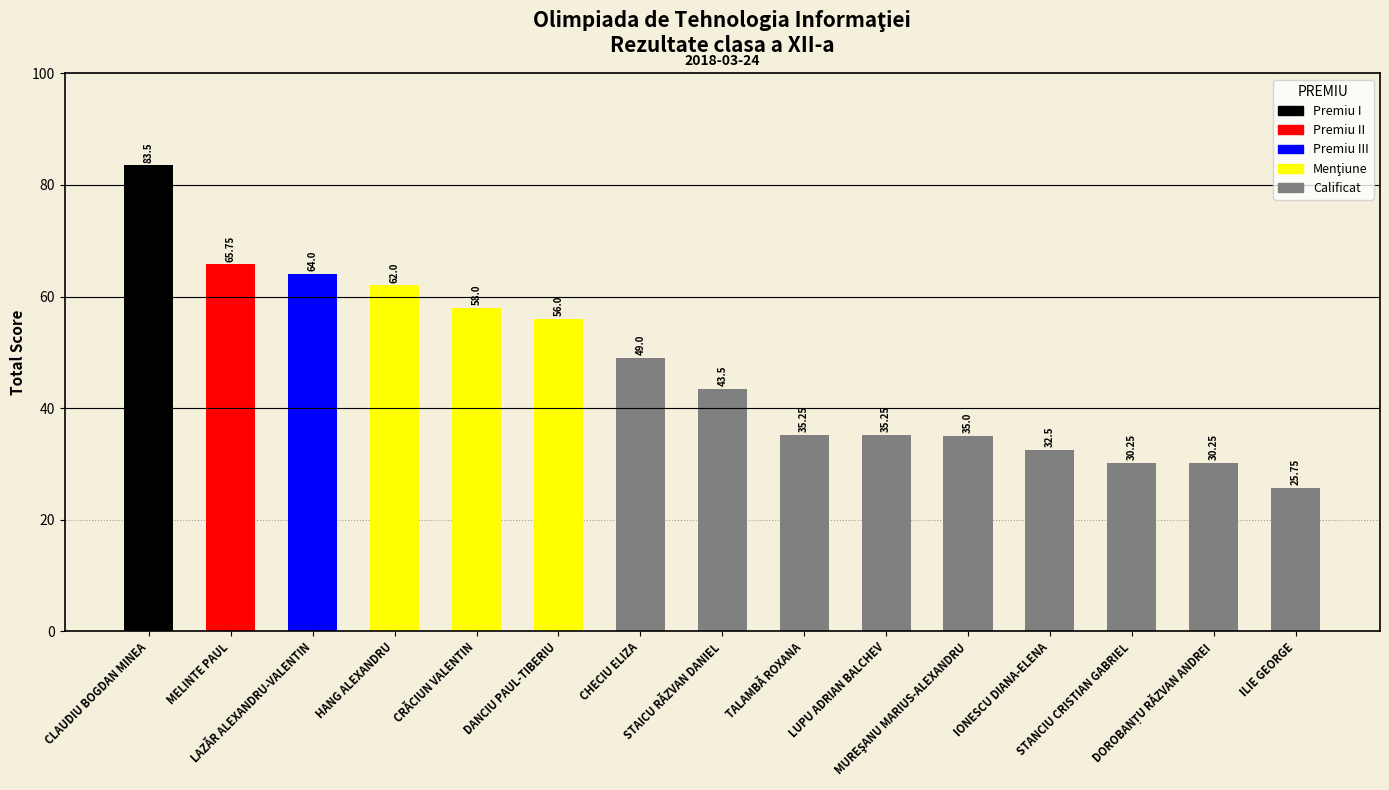

What is the difference between the second highest and minimum values?

40.0